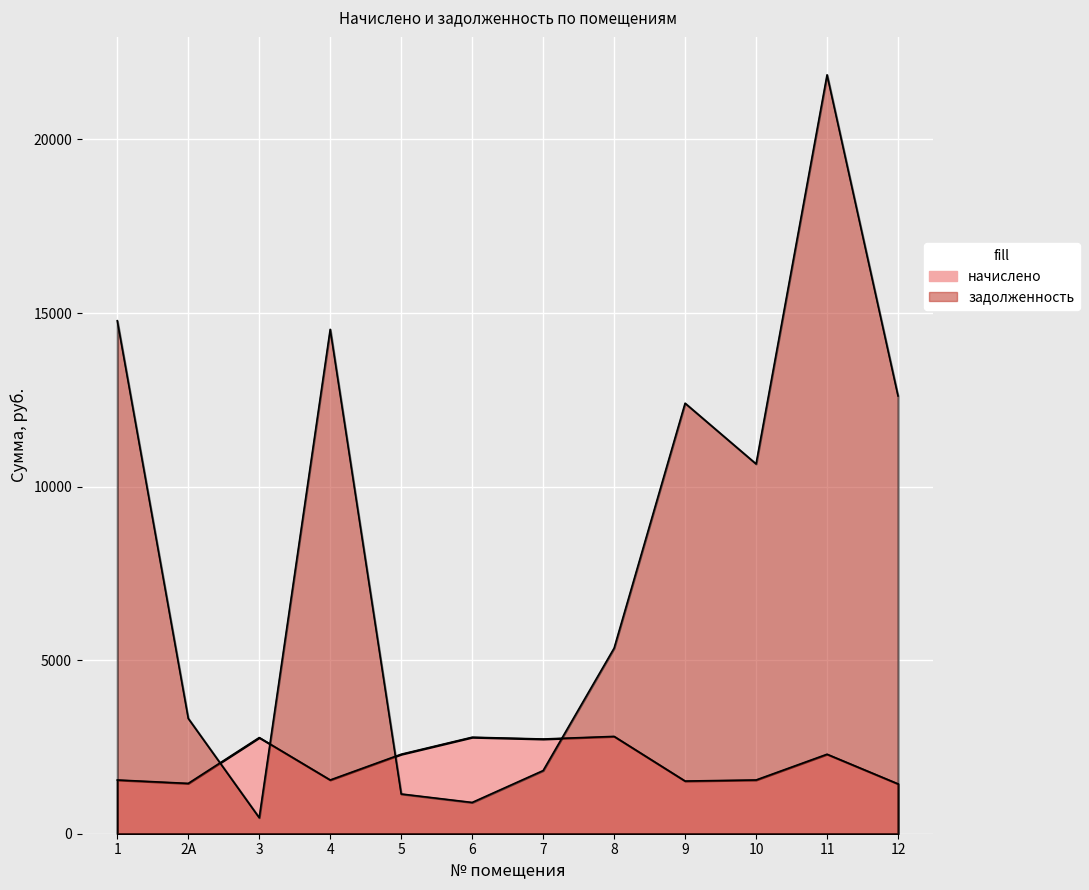

How many distinct data groups are displayed?

2